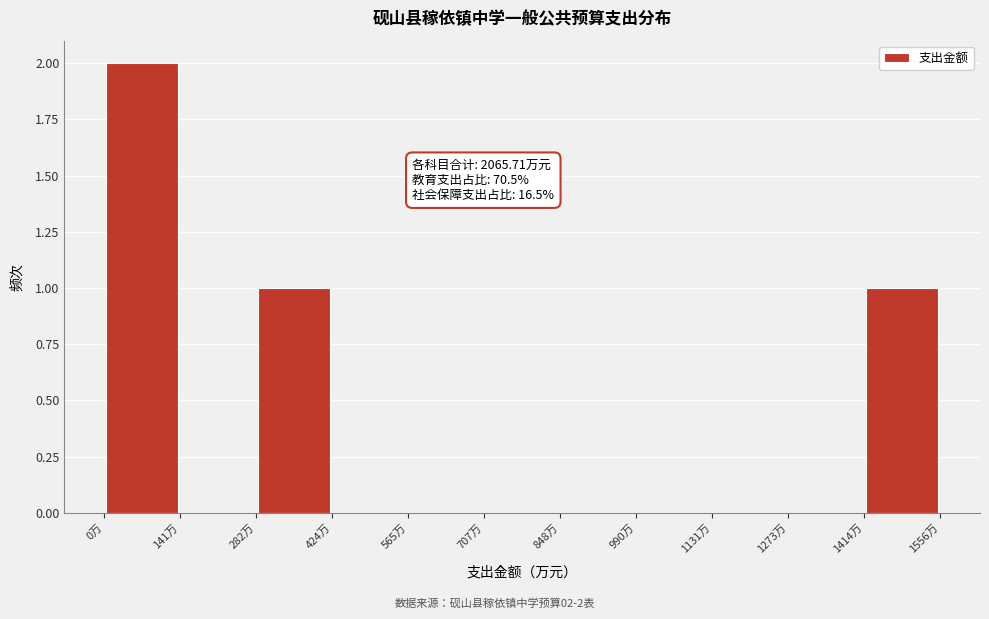

Which range on the x-axis has the tallest bar?

0 to 140